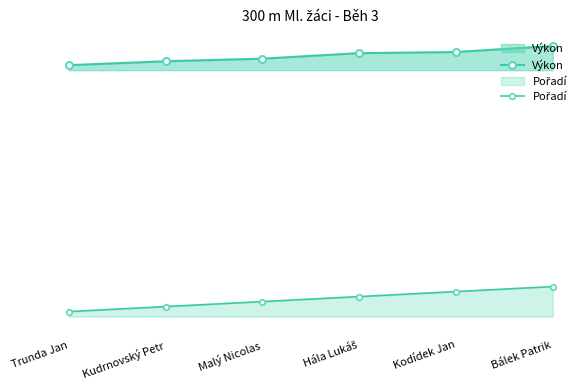

What is the spread (max minus min) of values at Trunda Jan?

49.2